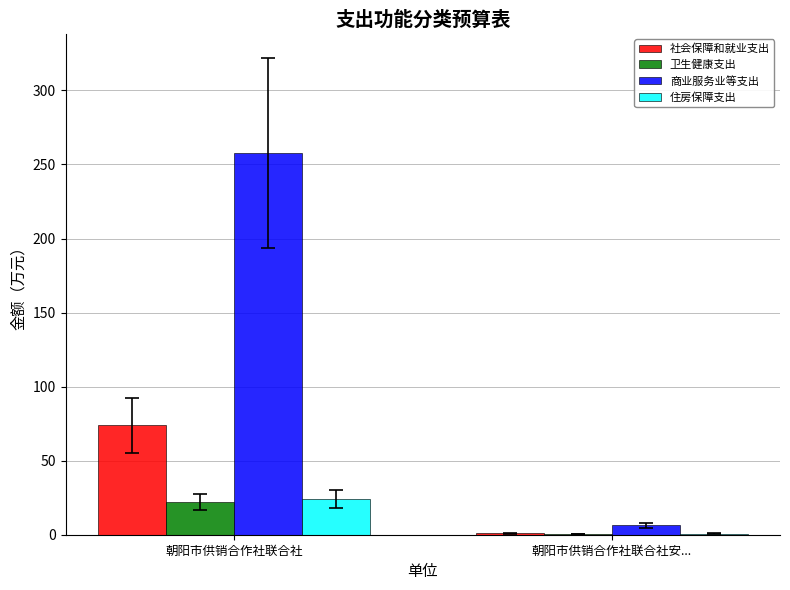

How many distinct data groups are displayed?

4